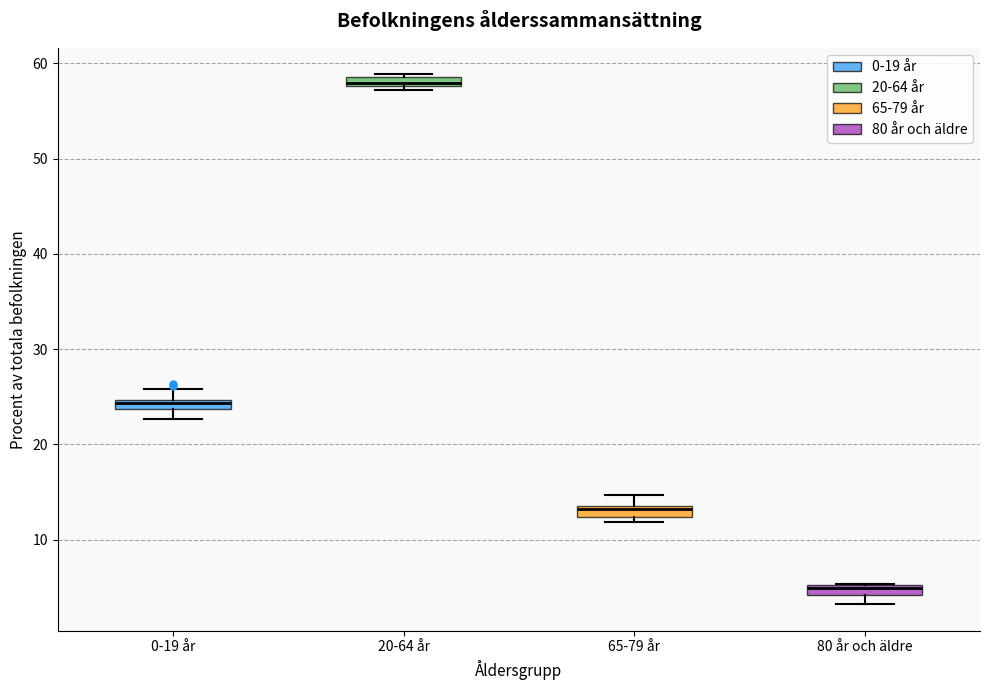

Where does the median line of the box for 65-79 år sit on the y-axis? The values are not printed on the chart, so give them approximately, as read against the axis.

13